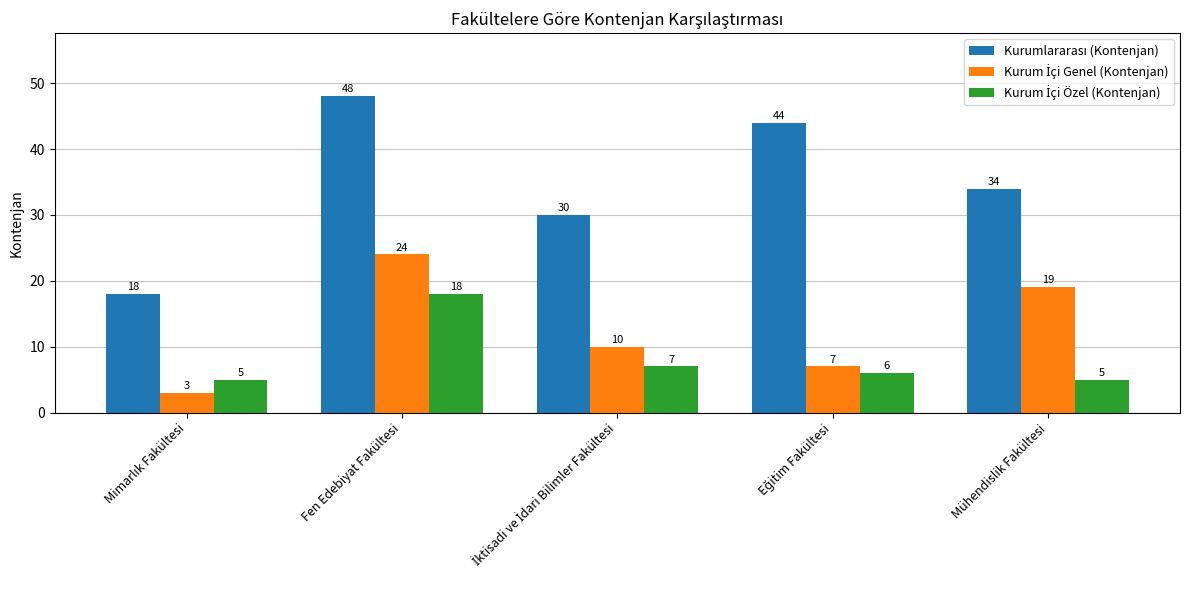

What is the spread (max minus min) of values at Fen Edebiyat Fakültesi?

30